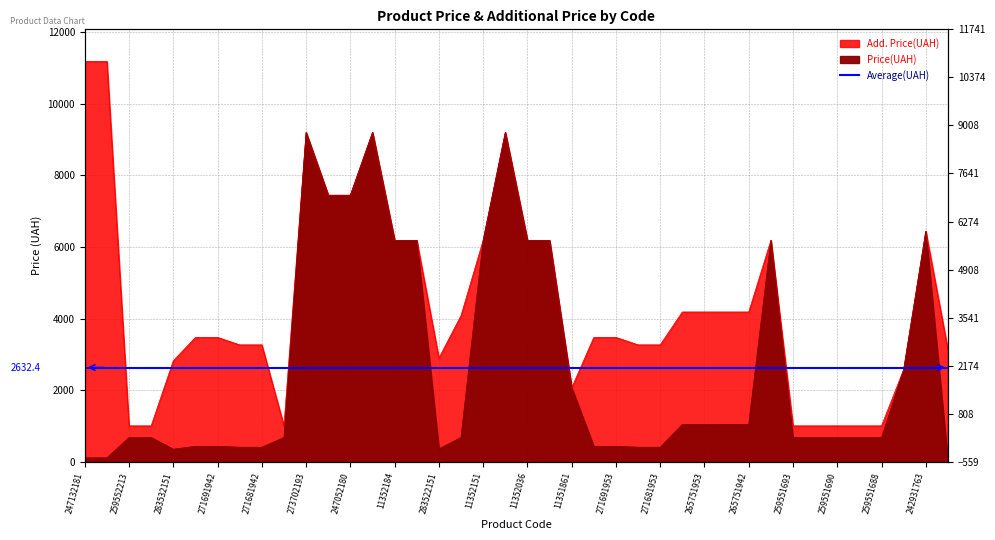

What is the difference between the maximum and minimum values in the Price series?

9165.0